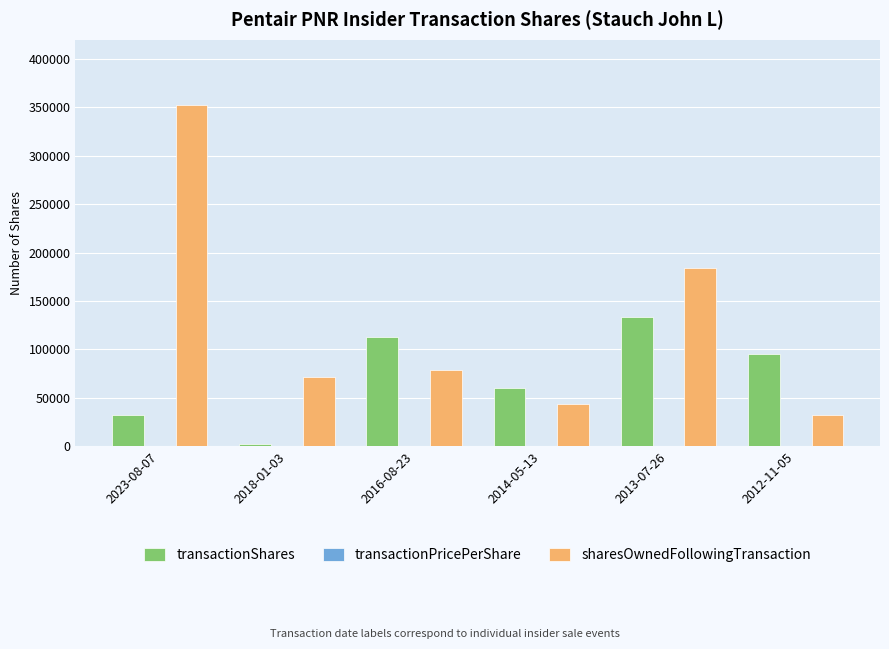

What is the spread (max minus min) of values at 2018-01-03?

71069.7